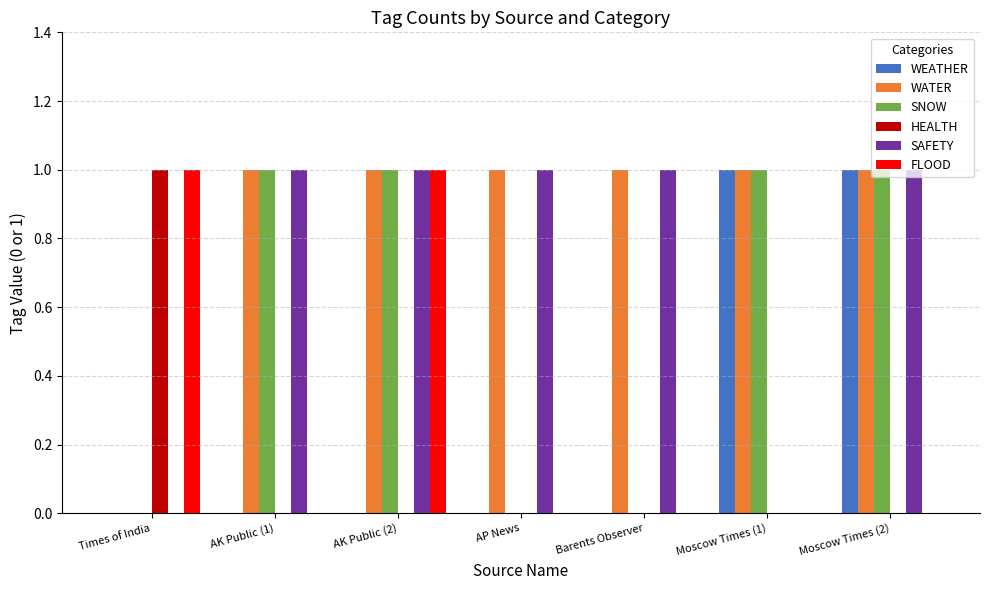

Are the bars horizontal?

No